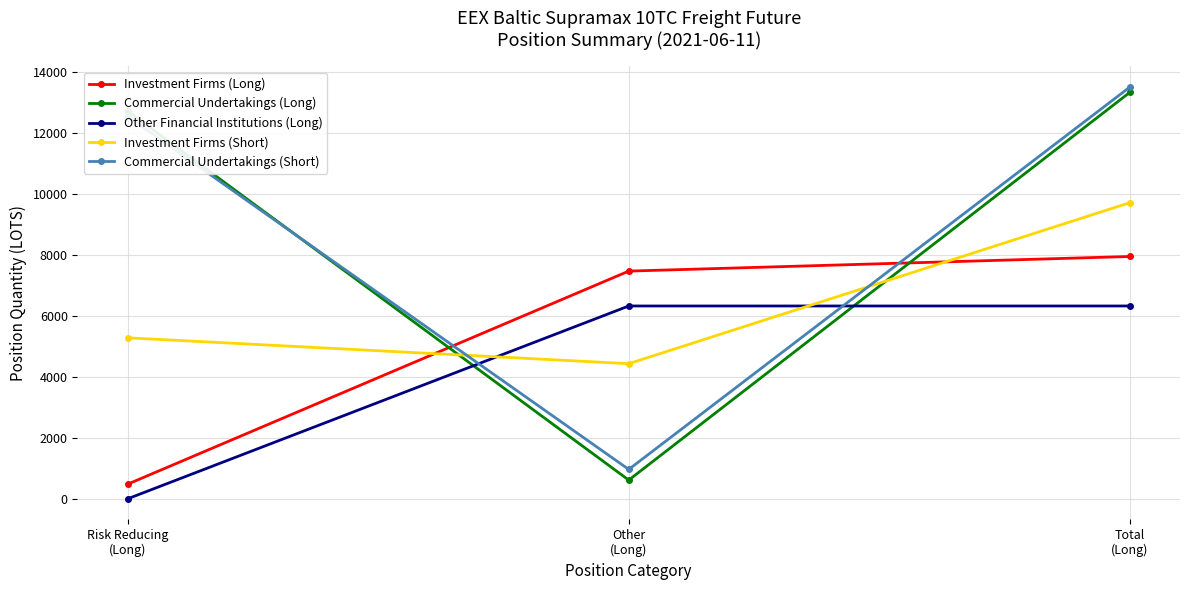

What position from the right is Risk Reducing
(Long)?

3